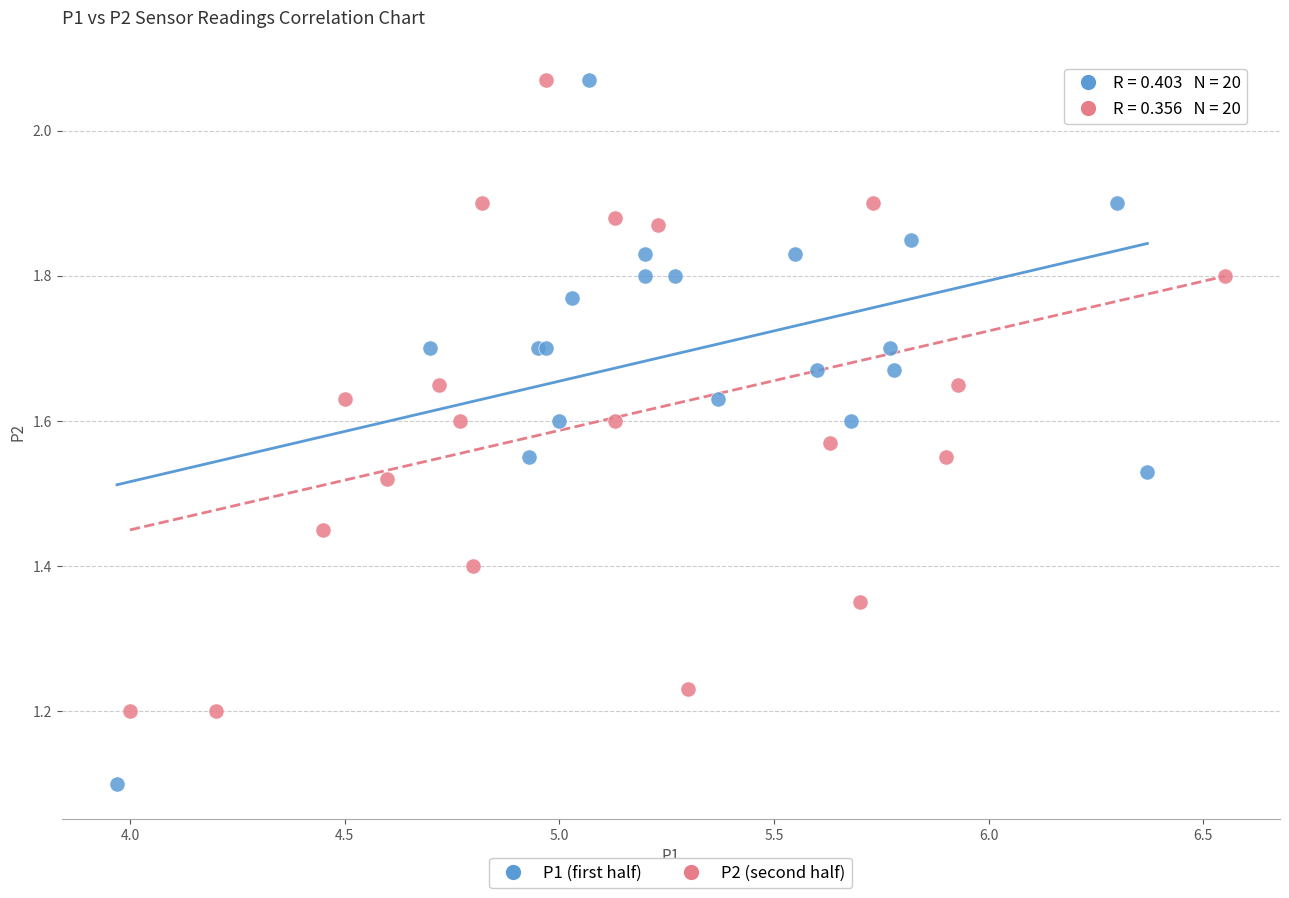

Which series reaches the minimum Y coordinate?

P1 (first half)